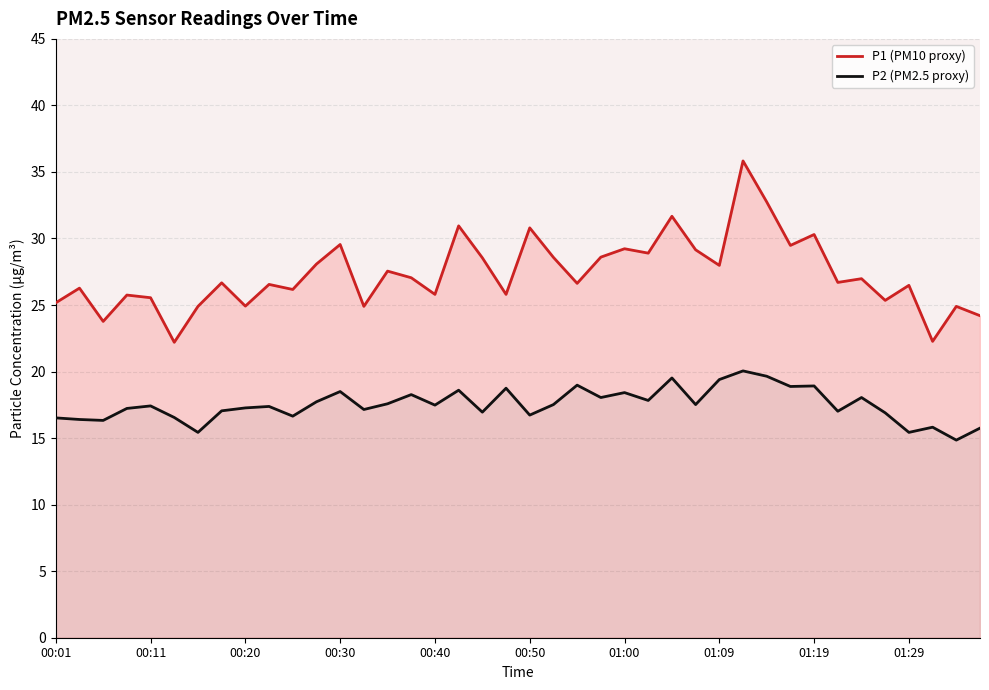

How many interior local peaks does the P2 (PM2.5 proxy) series have?

13